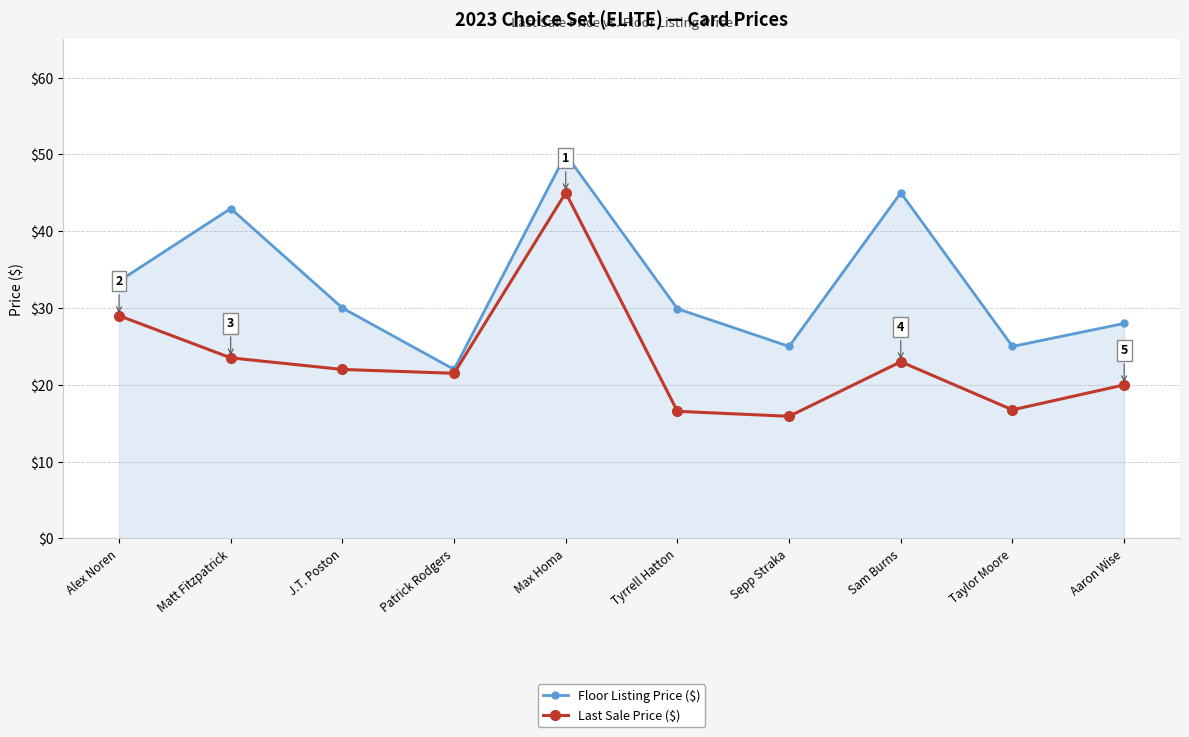

What position from the right is Matt Fitzpatrick?

9